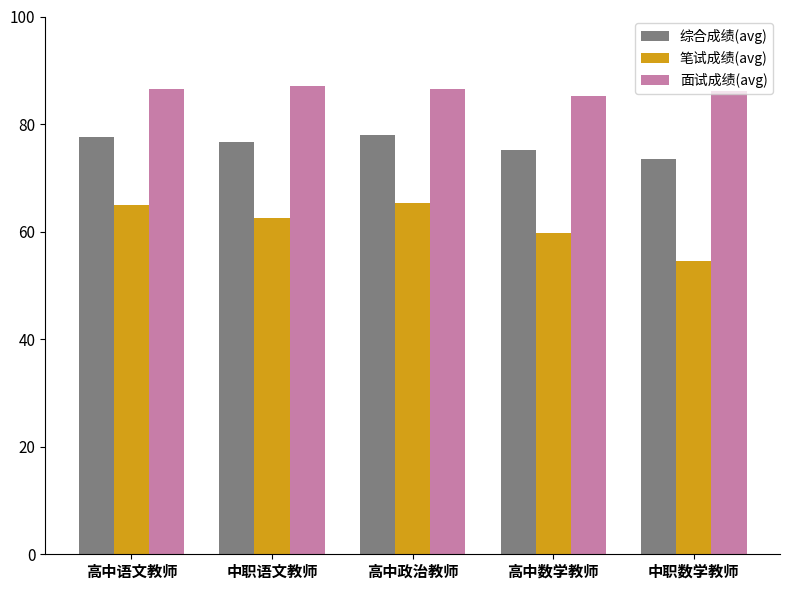

What value does the 综合成绩(avg) series have at 高中语文教师?

77.6